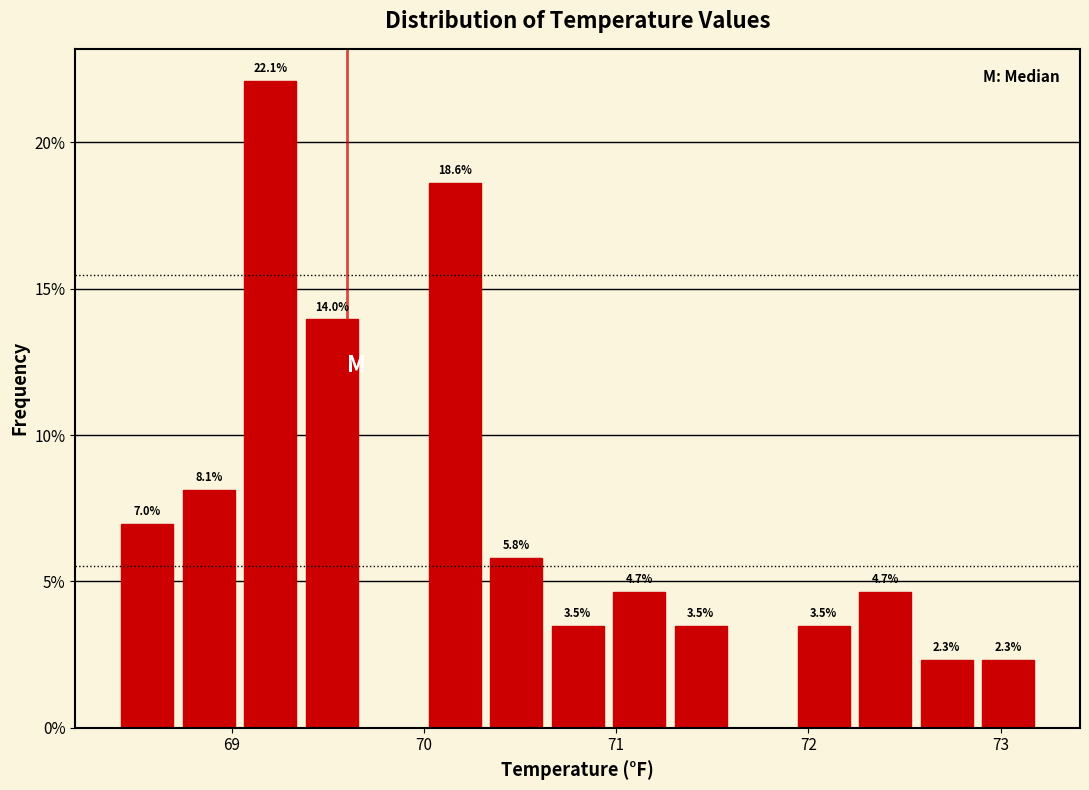

Around what value on the x-axis is the tallest bar? Give the approximate position of its centre, as read against the axis.

69.2